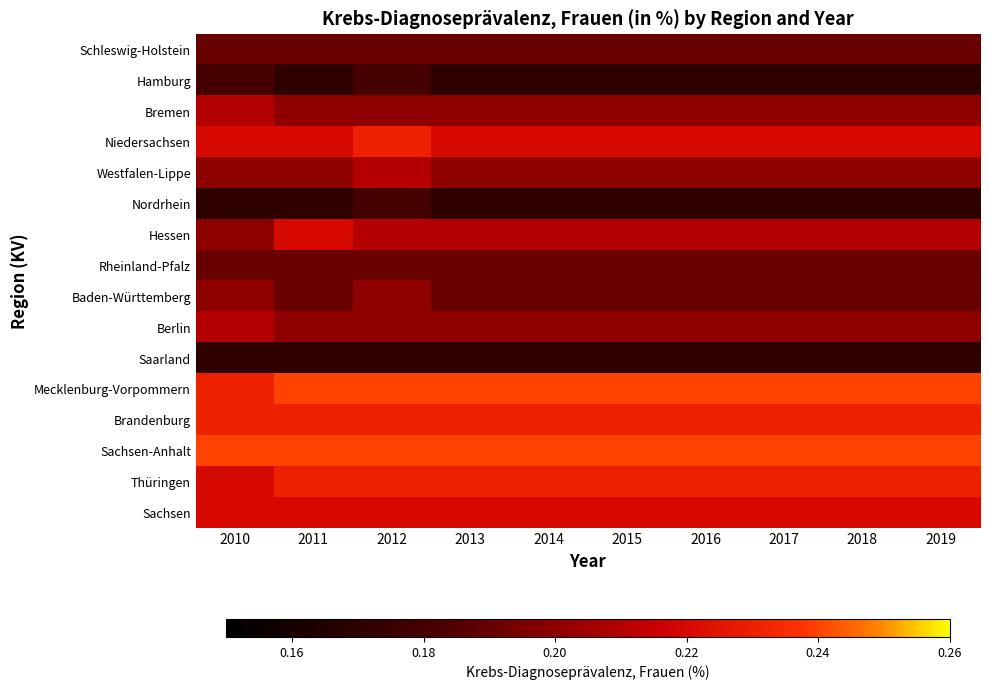

List the series in order of their peak value, lowest first.

Saarland, Hamburg, Nordrhein, Schleswig-Holstein, Rheinland-Pfalz, Baden-Württemberg, Bremen, Westfalen-Lippe, Berlin, Hessen, Sachsen, Niedersachsen, Brandenburg, Thüringen, Mecklenburg-Vorpommern, Sachsen-Anhalt